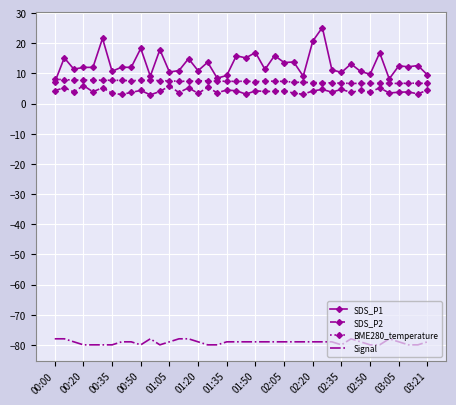

Which series has the largest total across all categories?

SDS_P1